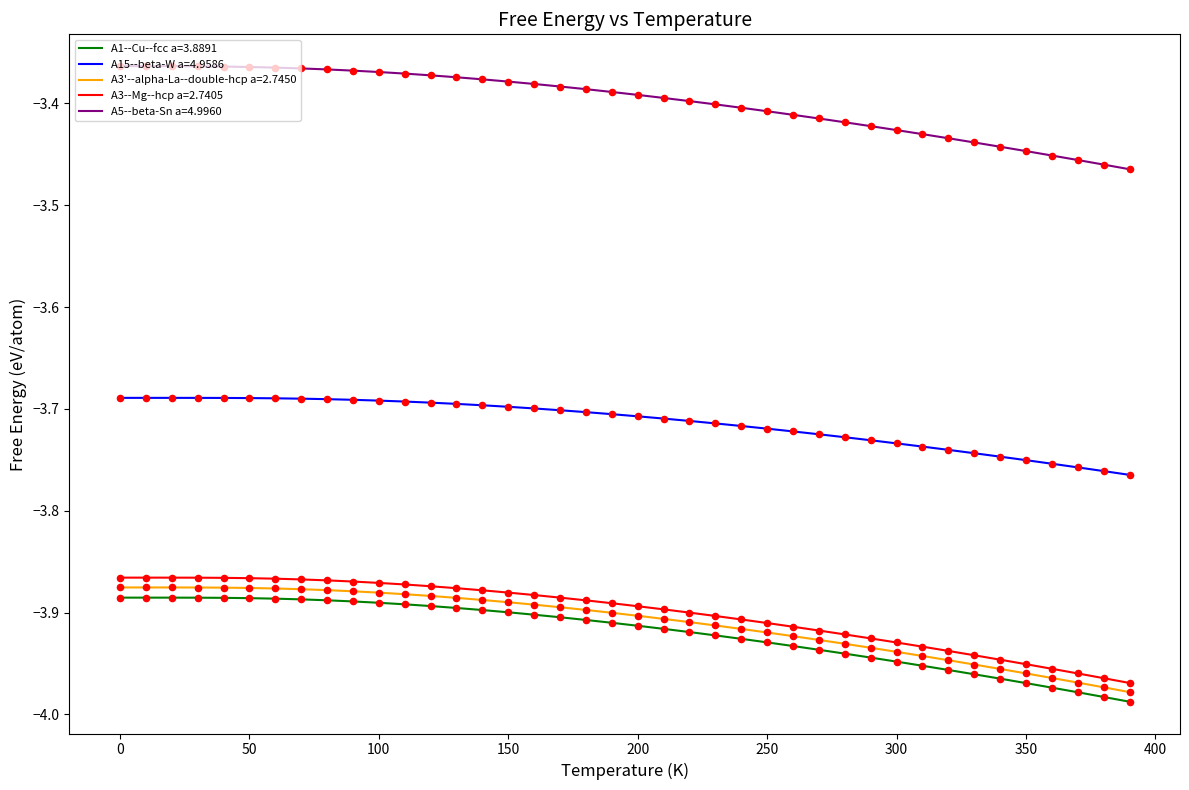

Which series has the largest total across all categories?

A5--beta-Sn a=4.9960